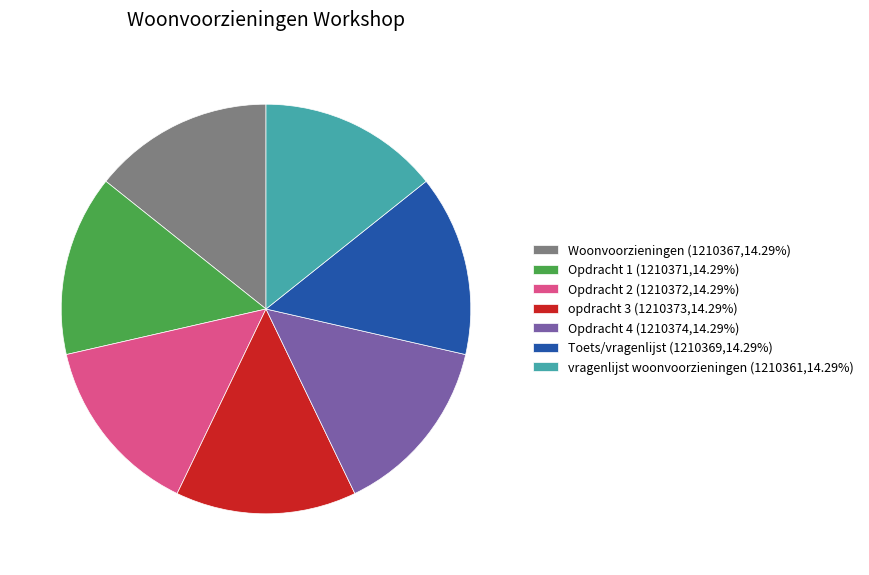

Approximately how many times larger is the value at Opdracht 1 (1210371,14.29%) compared to Opdracht 2 (1210372,14.29%)?

1.0